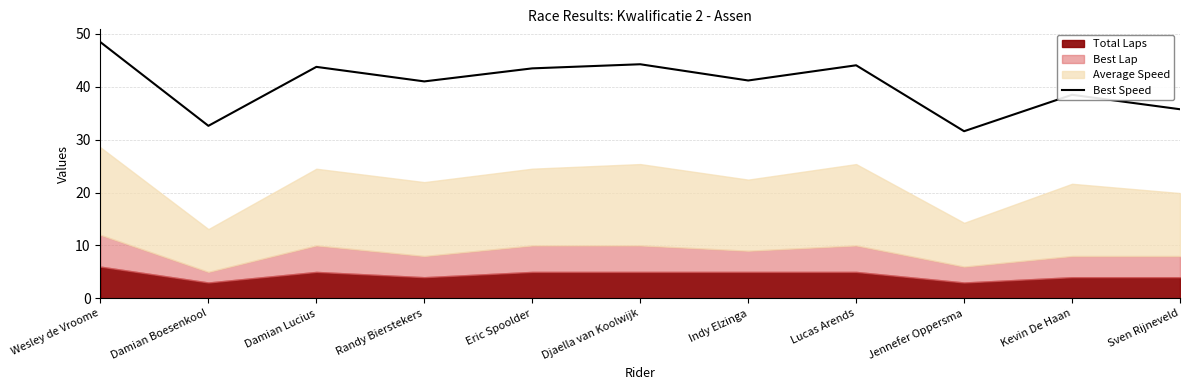

True or false: there are more than 1 points higher than both neighbors.

True